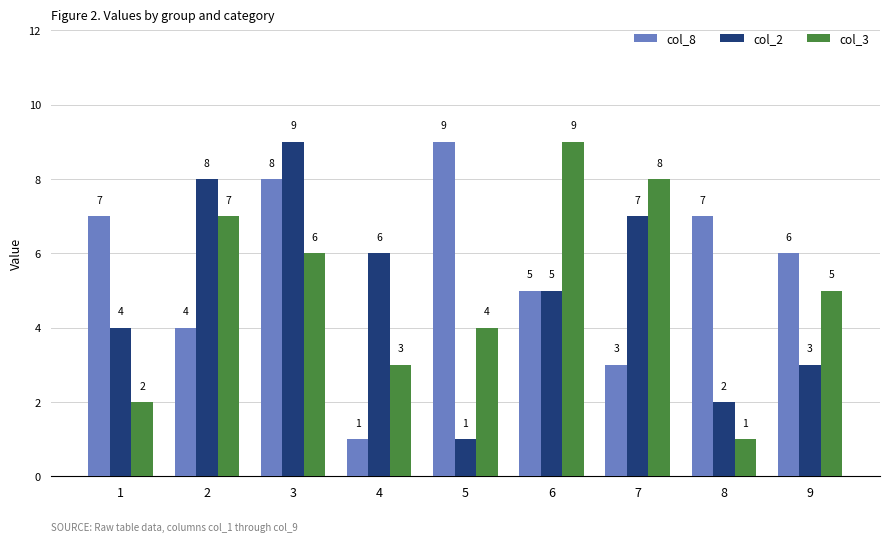

What is the value of the col_2 bar at the 2nd from the left?

8